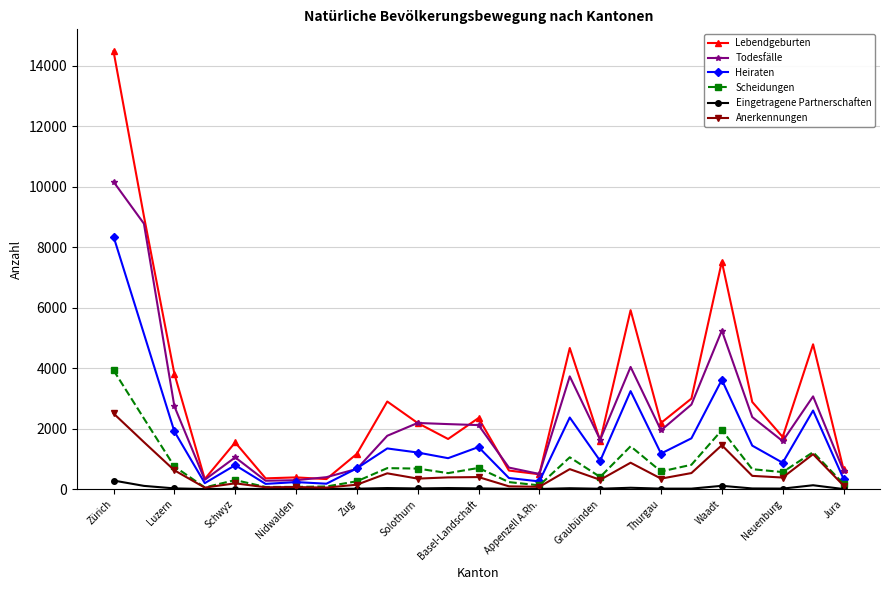

List the series in order of their peak value, highest first.

Lebendgeburten, Todesfälle, Heiraten, Scheidungen, Anerkennungen, Eingetragene Partnerschaften